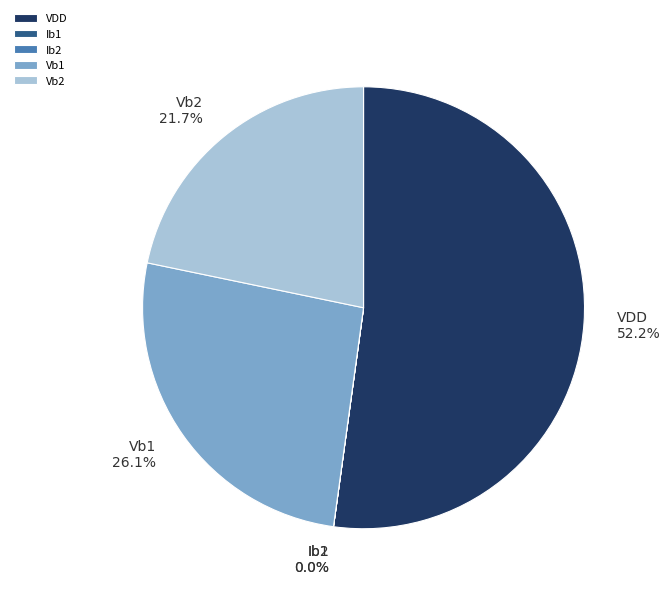

Is there a majority slice in this chart?

Yes